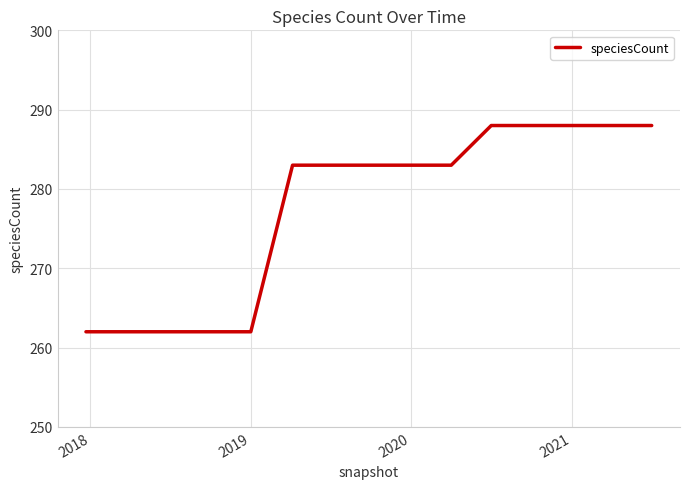

What is the smallest value displayed?

262